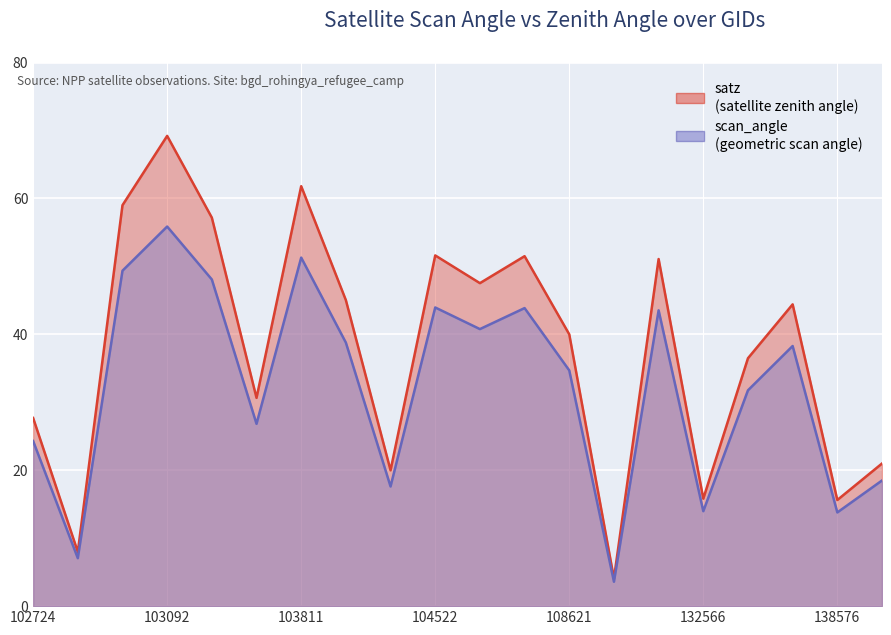

What is the average value of the scan_angle series?

32.3